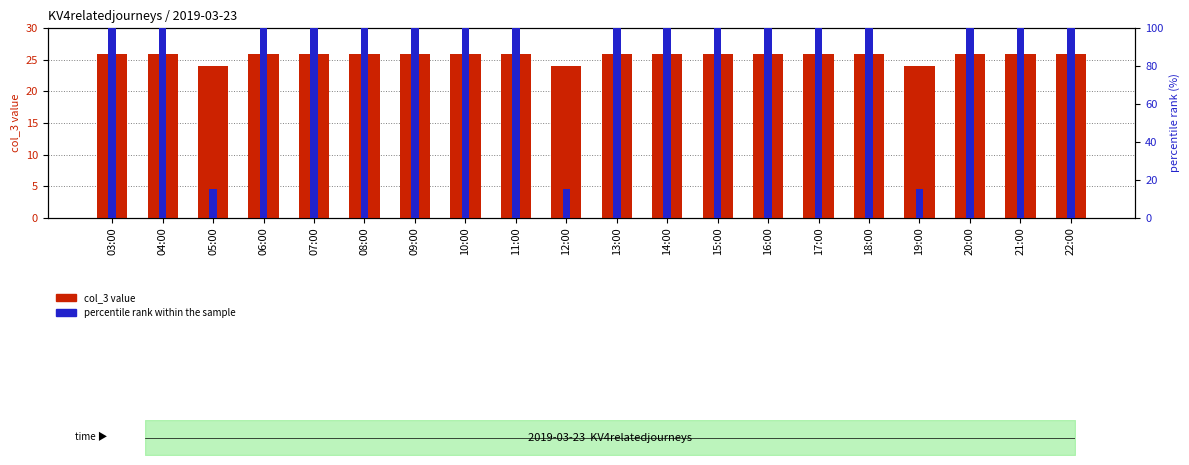

What is the difference between the highest and lowest values at 15:00?

74